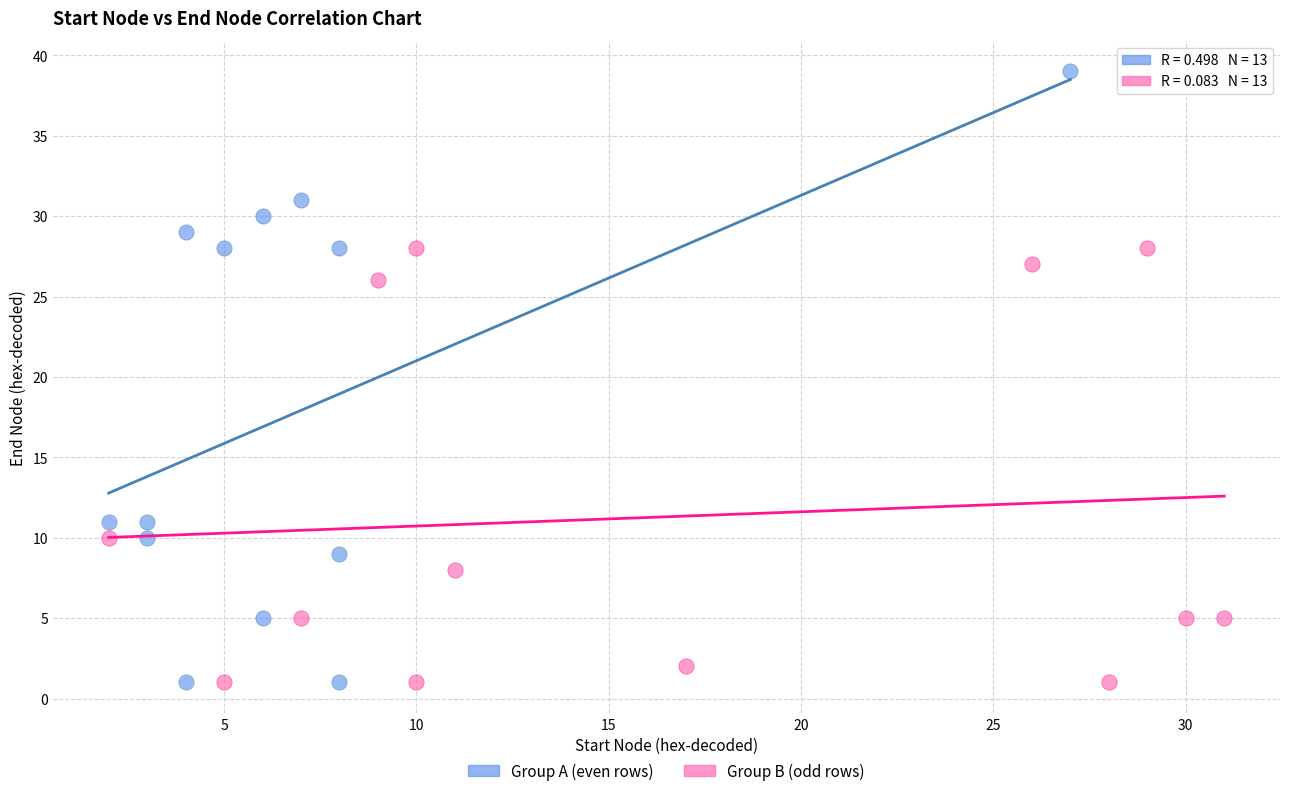

Which series has the widest spread of Y values?

Group A (even rows)